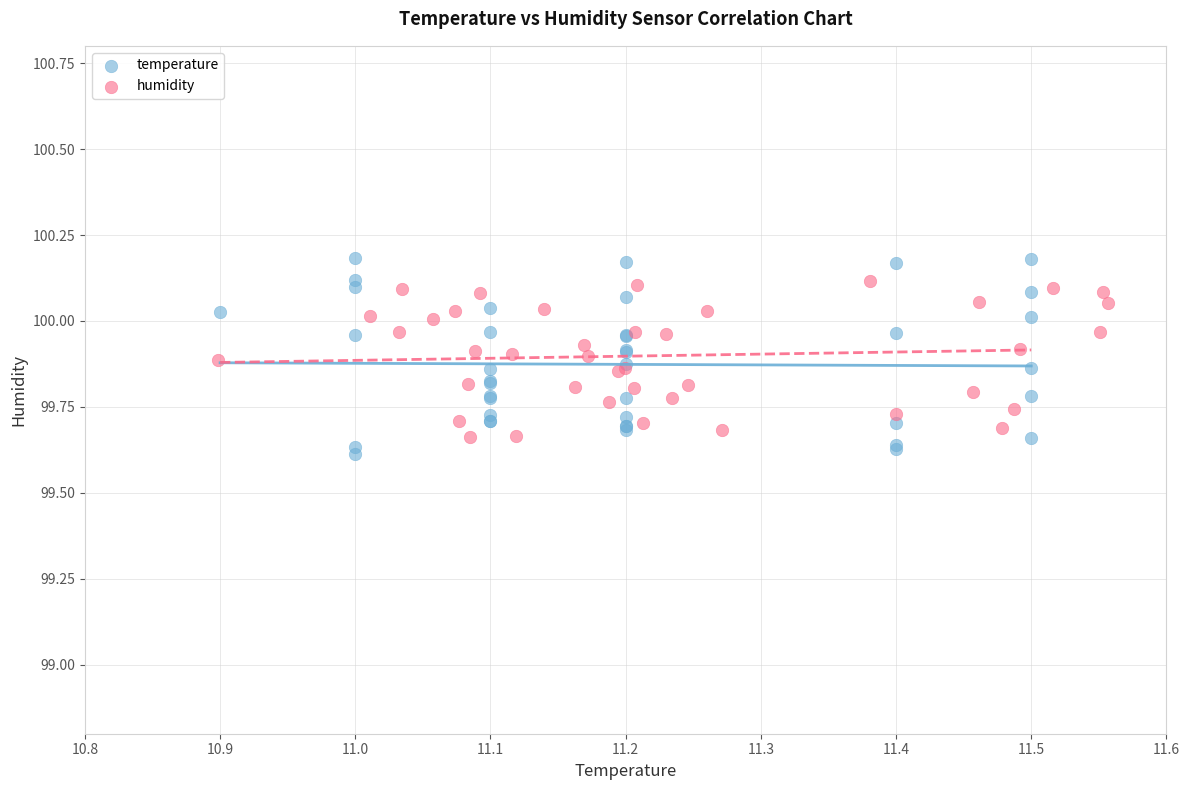

Which series has the widest spread of Y values?

temperature